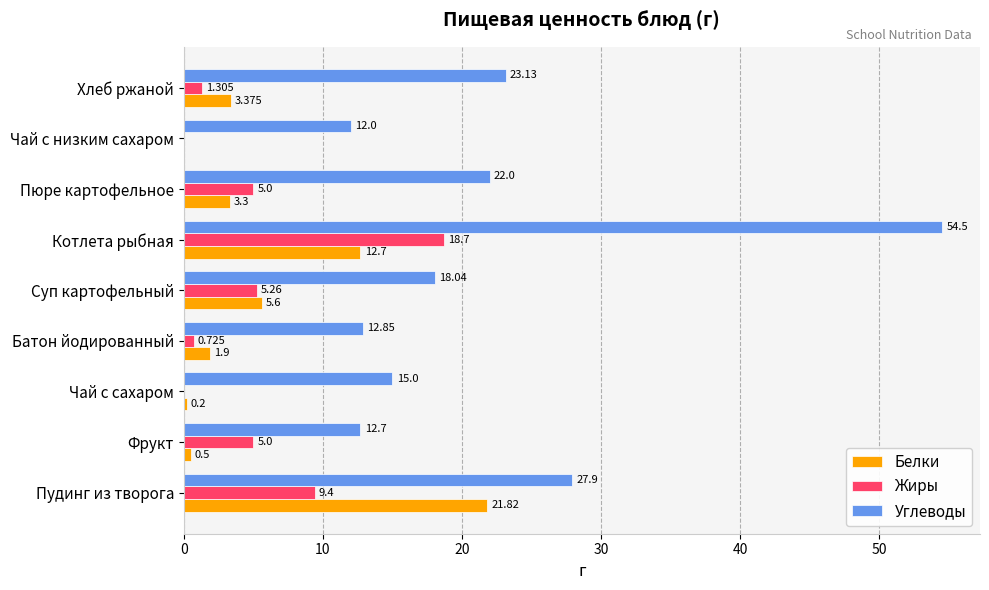

Which label corresponds to the largest value in the chart?

Котлета рыбная